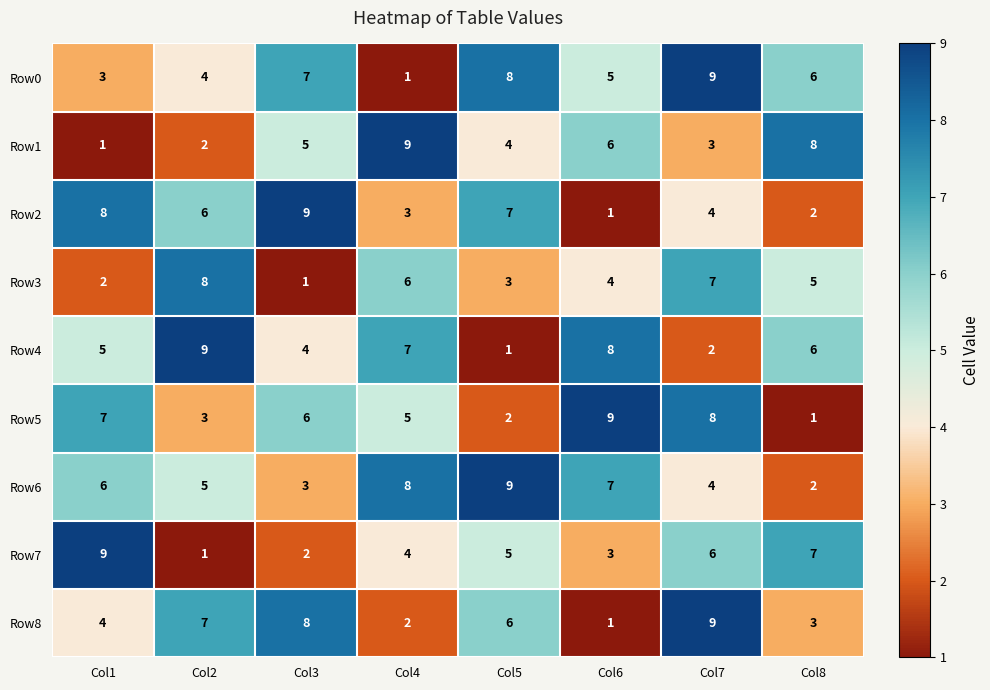

True or false: Row2 has a value of 10 at Col2.

False